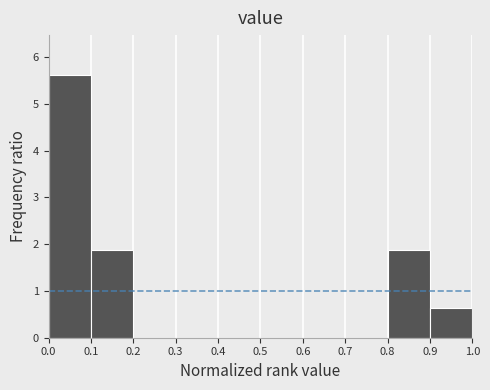

Reading left to right, transcribe this chart: for each bar, give the range it covers on the x-axis and its height. The values are not printed on the chart, so give them approximately, as read against the axis.

0.0 to 0.1: 5.6
0.1 to 0.2: 1.9
0.2 to 0.3: 0
0.3 to 0.4: 0
0.4 to 0.5: 0
0.5 to 0.6: 0
0.6 to 0.7: 0
0.7 to 0.8: 0
0.8 to 0.9: 1.9
0.9 to 1.0: 0.6